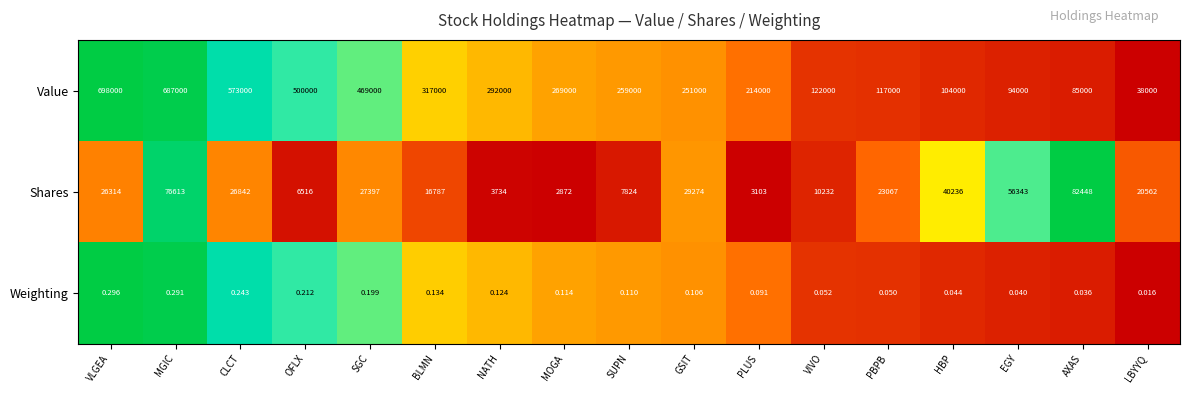

How many distinct data groups are displayed?

3